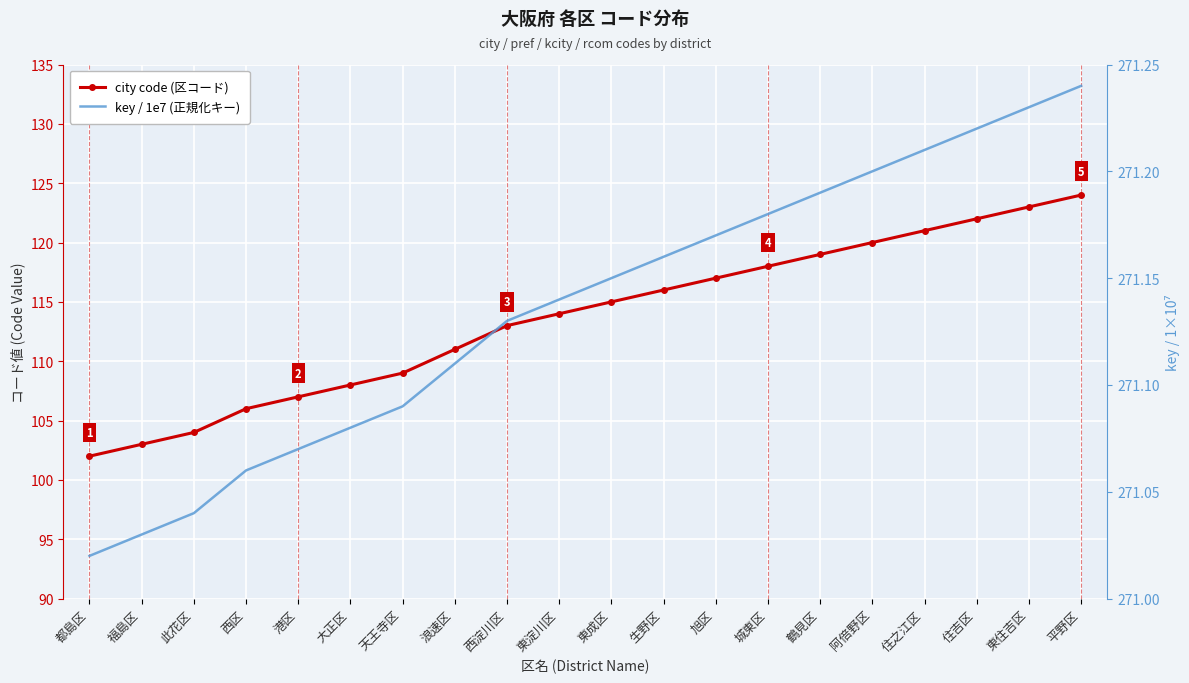

Reading left to right, extract all data points from this chart.

city code (区コード): 102.0	103.0	104.0	106.0	107.0	108.0	109.0	111.0	113.0	114.0	115.0	116.0	117.0	118.0	119.0	120.0	121.0	122.0	123.0	124.0
key / 1e7 (正規化キー): 271.0	271.0	271.0	271.1	271.1	271.1	271.1	271.1	271.1	271.1	271.1	271.2	271.2	271.2	271.2	271.2	271.2	271.2	271.2	271.2